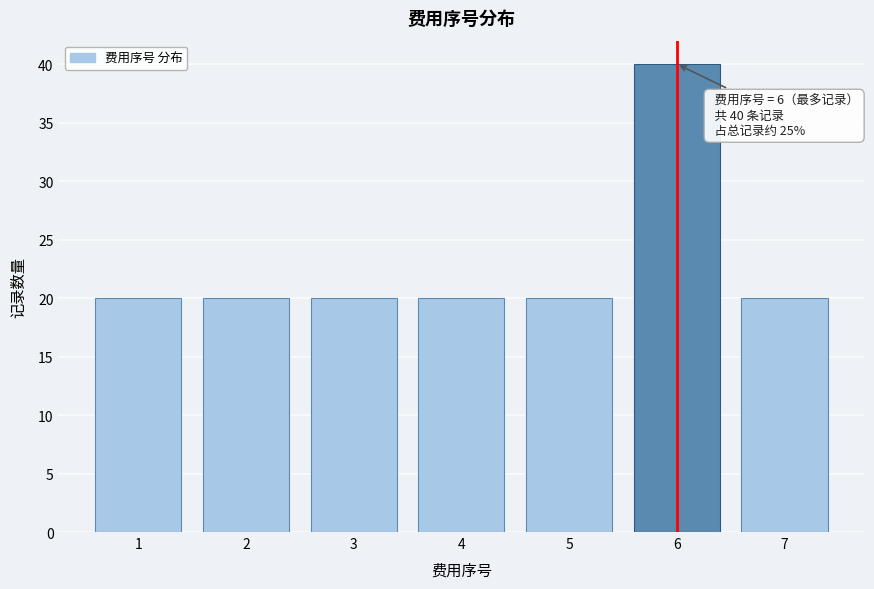

Over which range of the x-axis is the bar tallest?

5.5 to 6.5